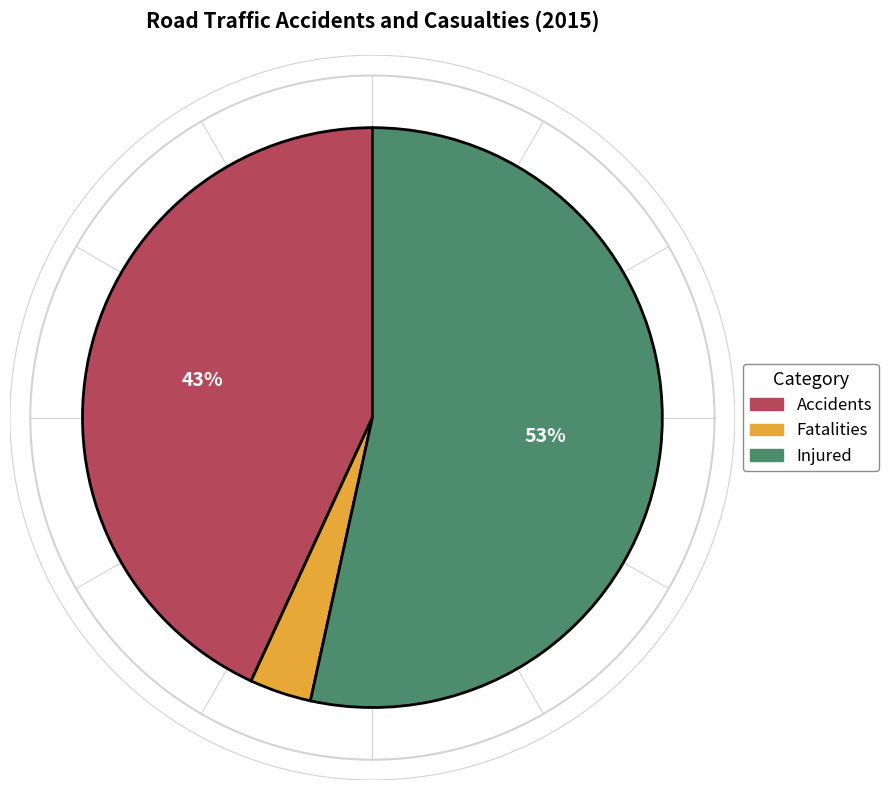

What percentage is the Injured slice, to the nearest percent?

53%